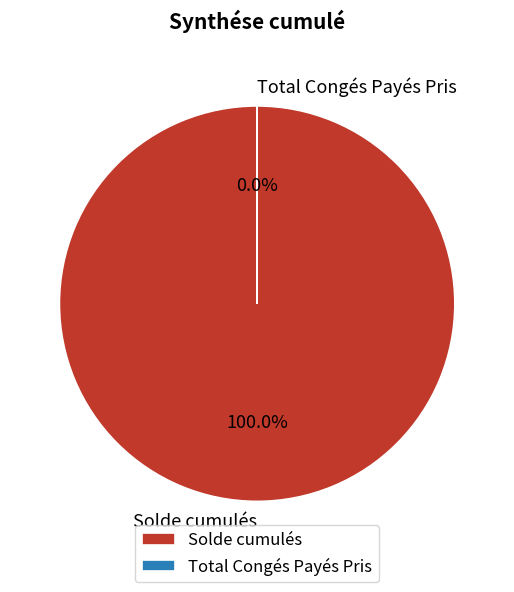

What percentage is the Solde cumulés slice, to the nearest percent?

100%